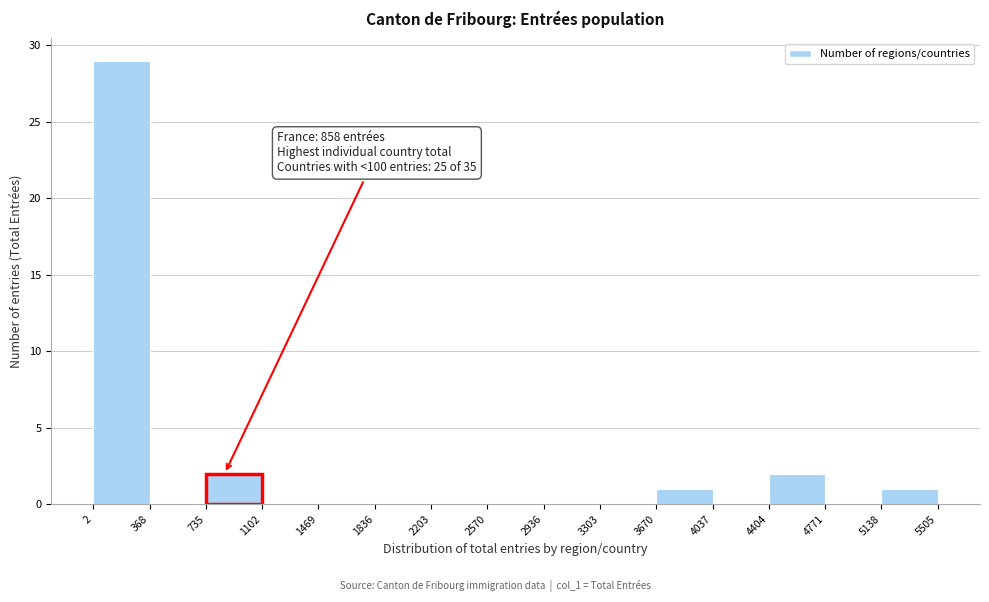

Which range on the x-axis has the tallest bar?

2 to 368